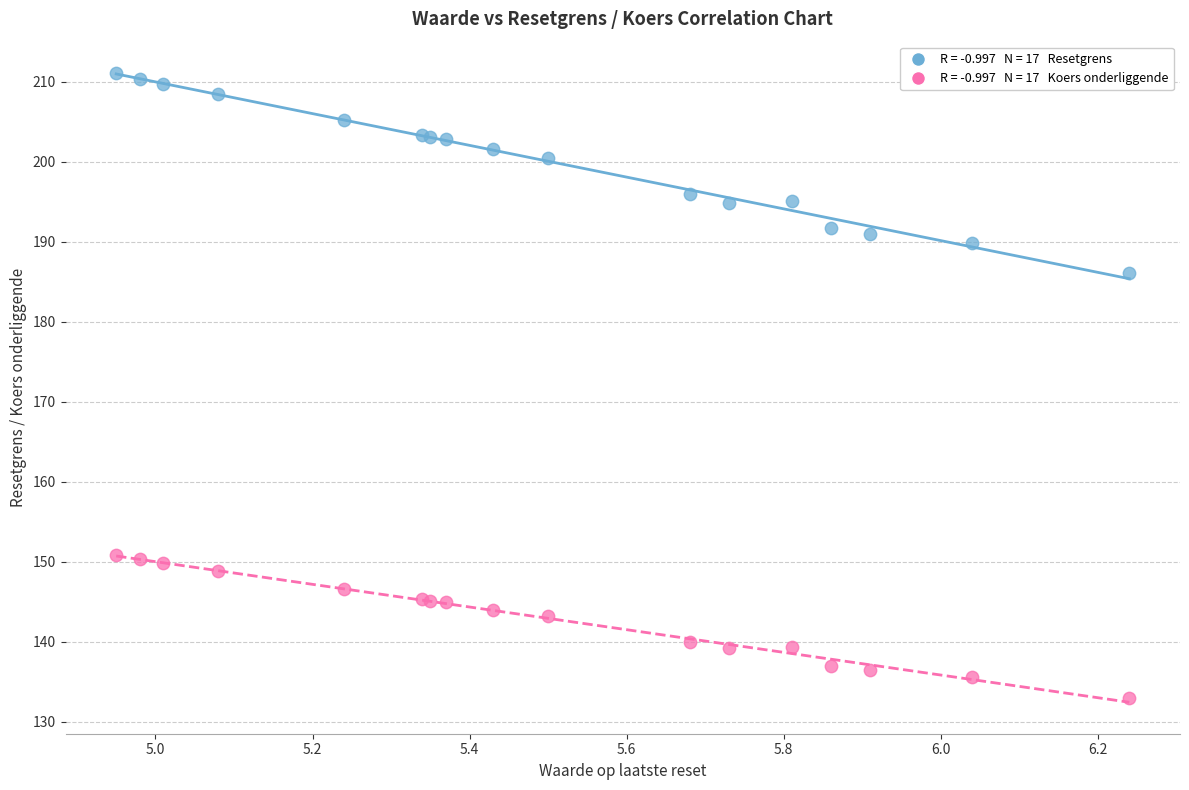

Across all series, what Y value is closest to 172?

186.1